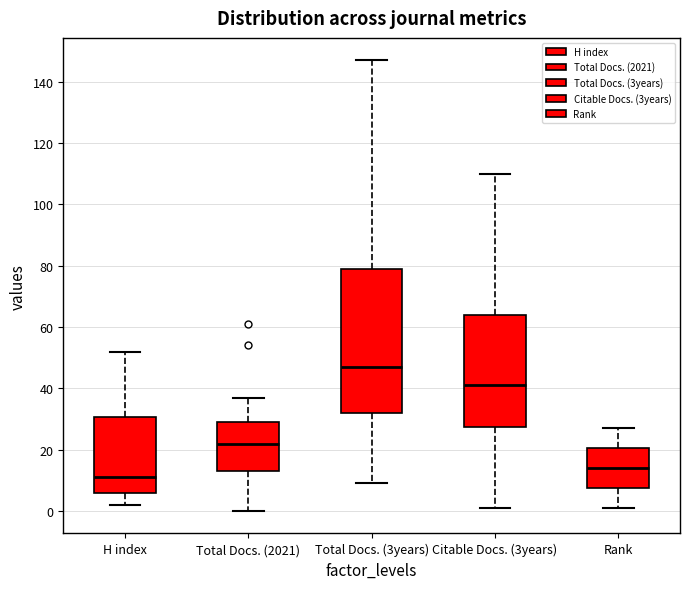

Comparing the boxes themselves (not the whiskers), which one is the tallest?

Total Docs. (3years)